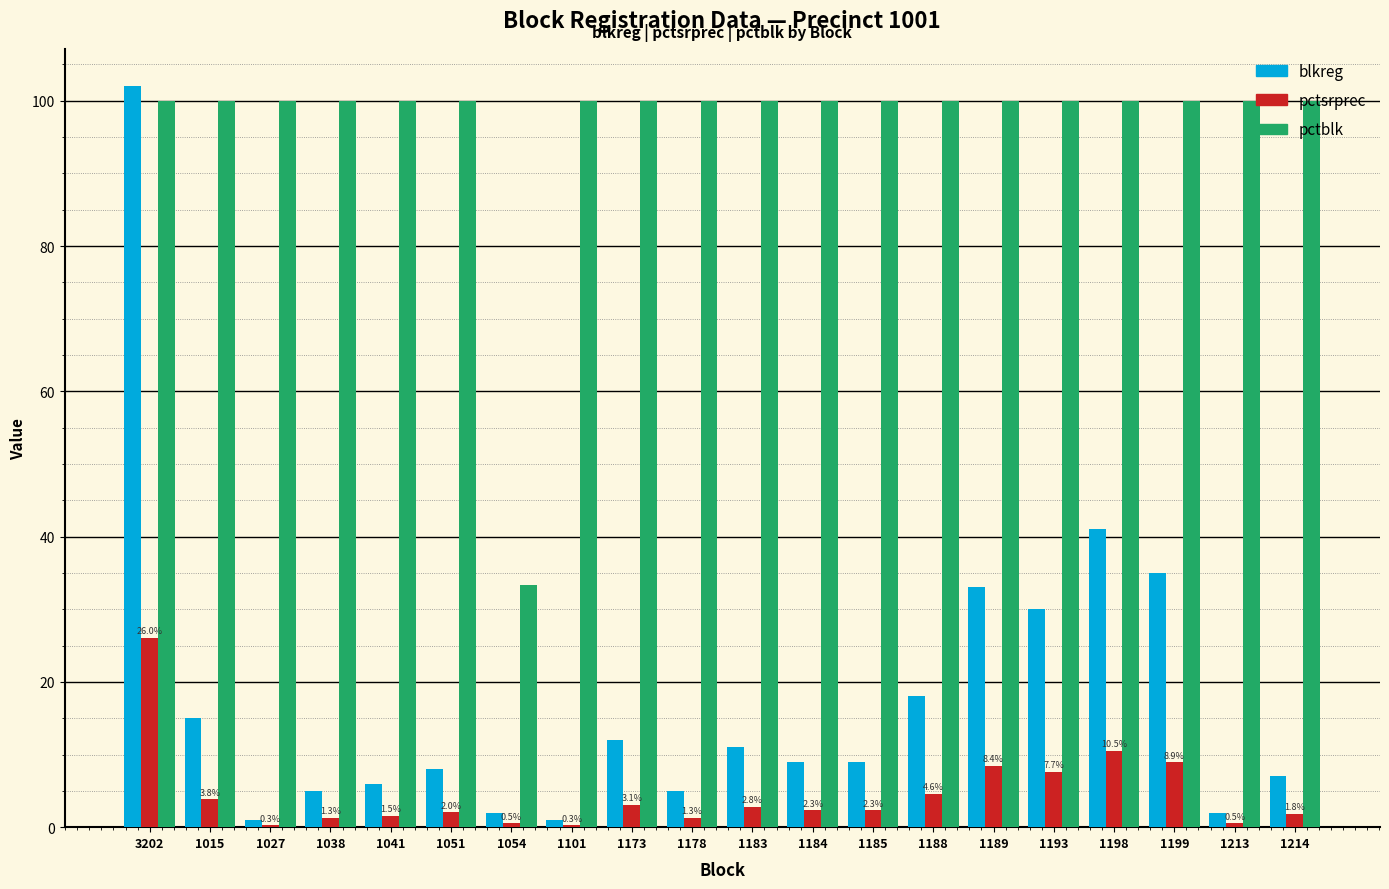

Which series changed the most between 1015 and 1198?

blkreg